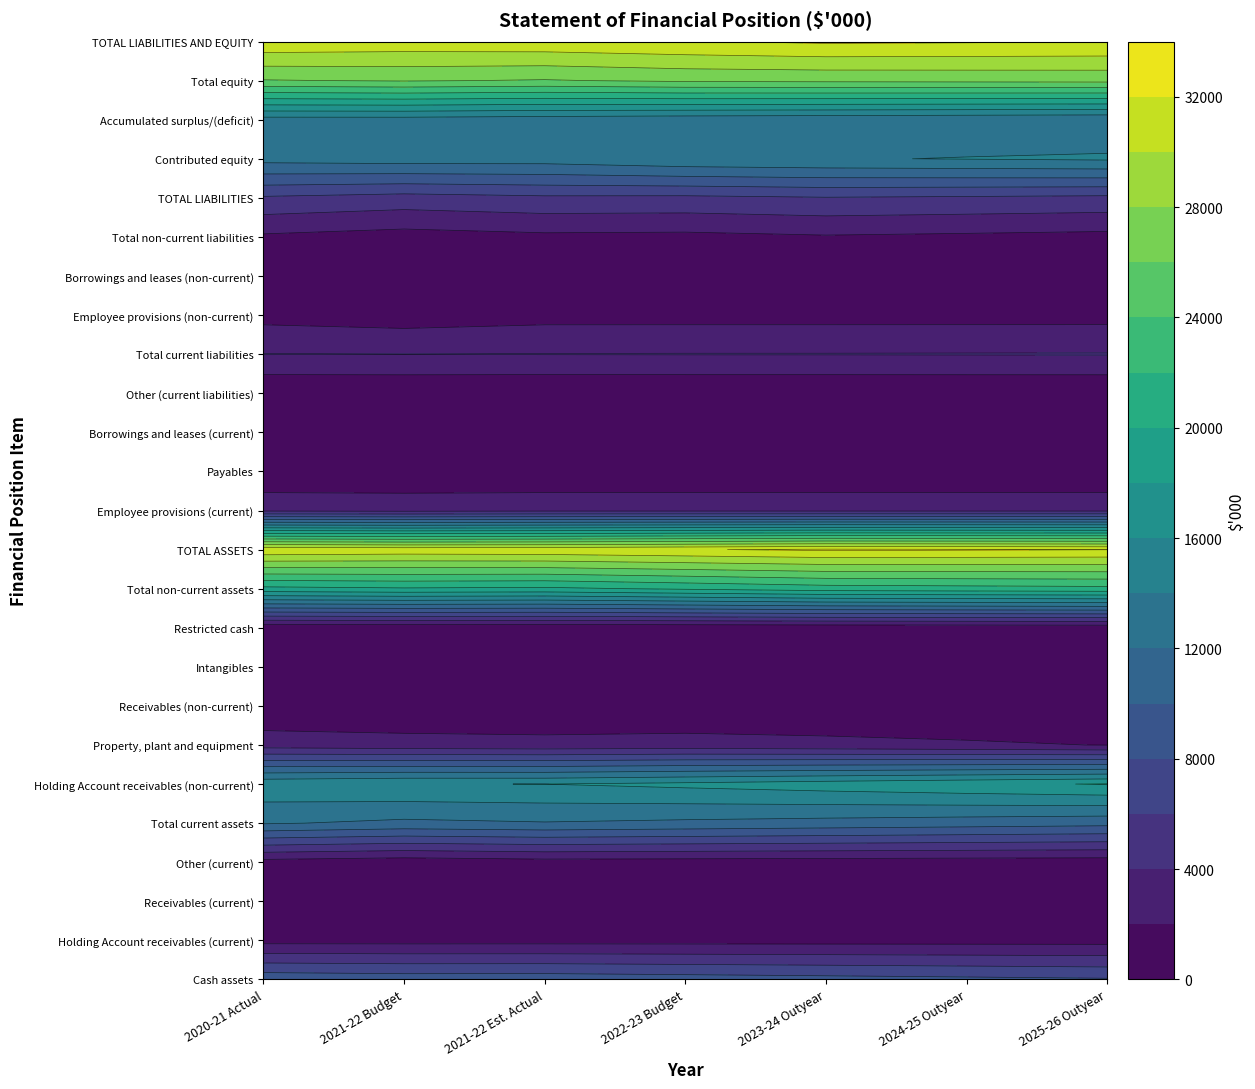

At how many categories does at least one series exceed 15045?

7